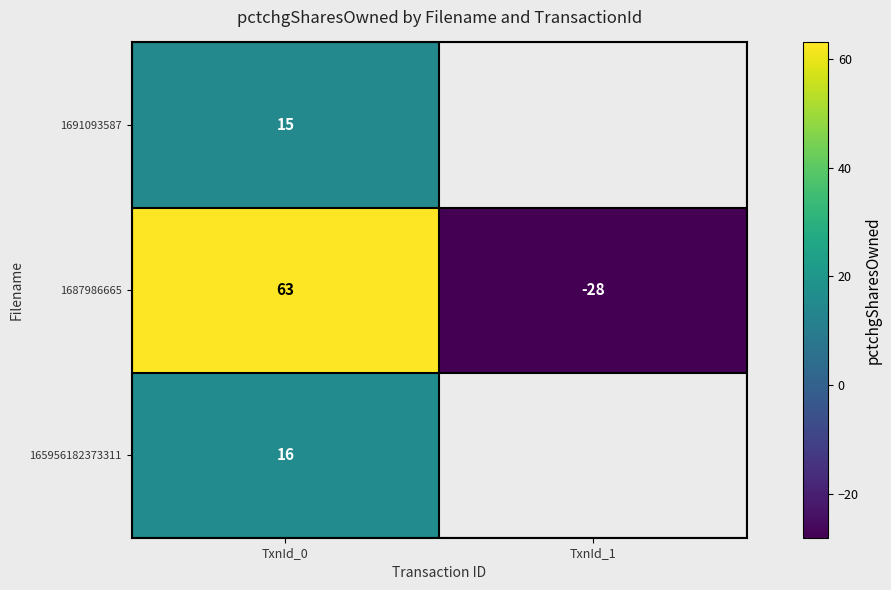

How many values in 1687986665 are below zero?

1